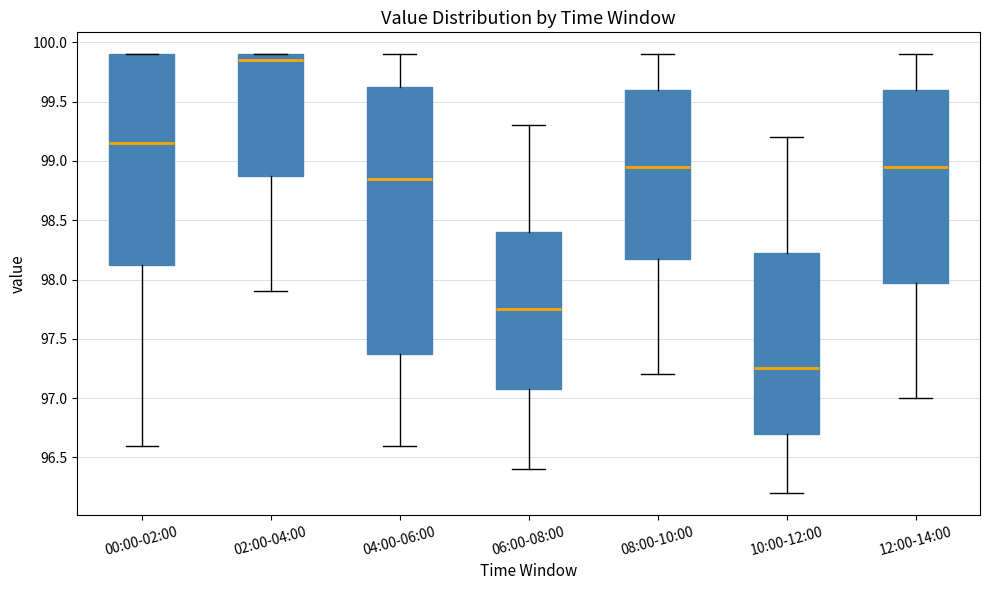

Which box's median line is the highest?

02:00-04:00